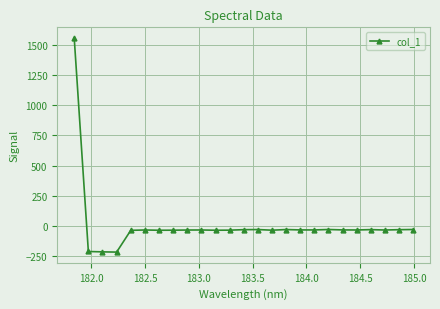

What is the sum of all values?

212.3